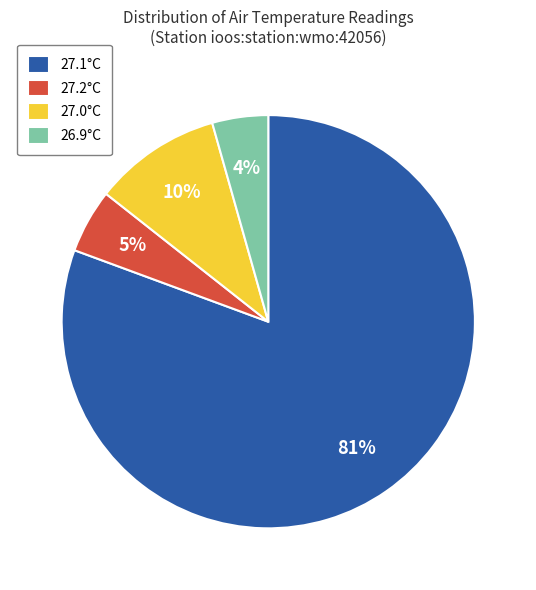

How many segments does this pie chart have?

4